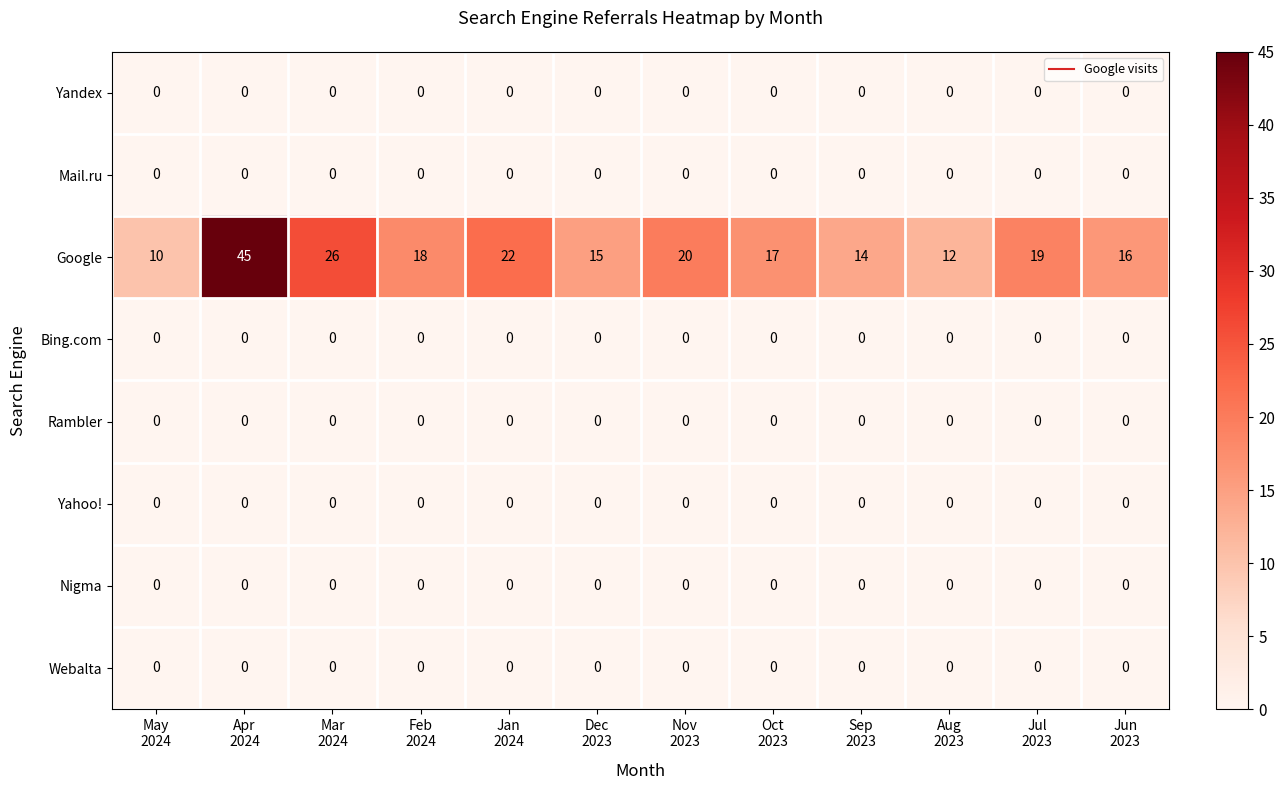

What is the spread (max minus min) of values at Jun
2023?

16